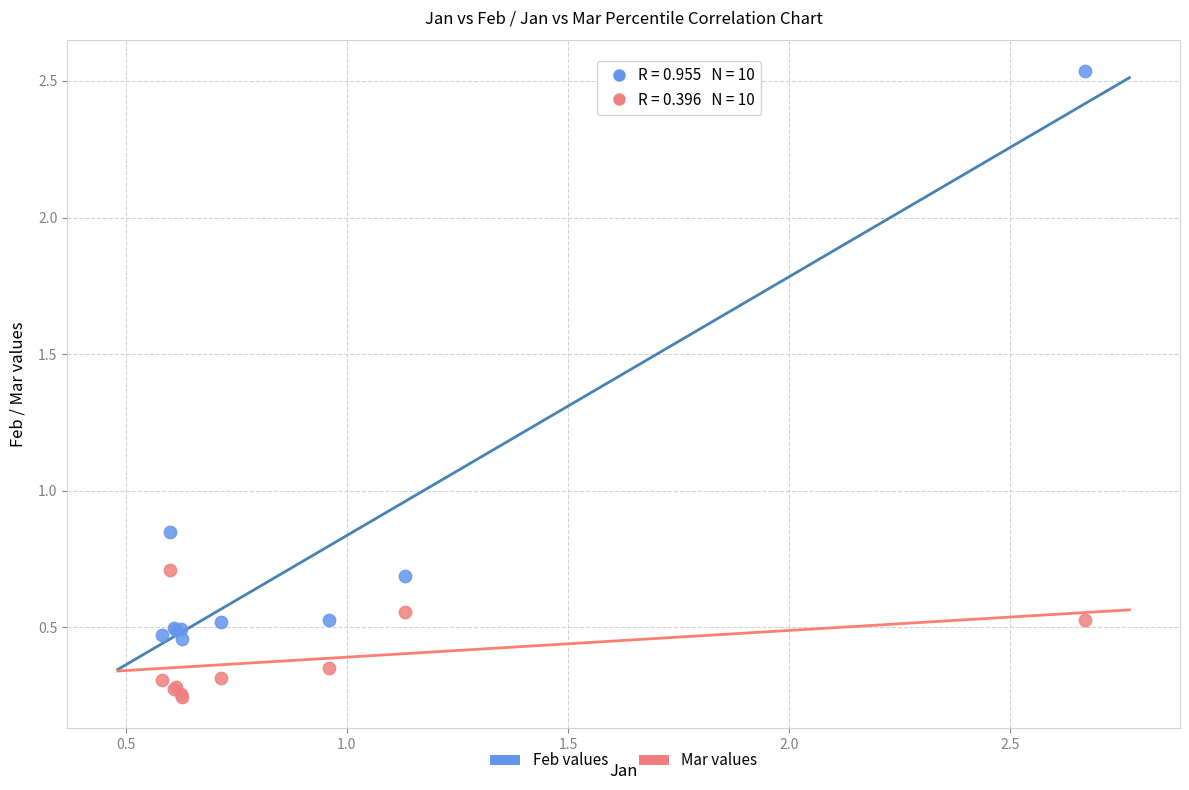

Which series contains the lowest Y value?

Mar values